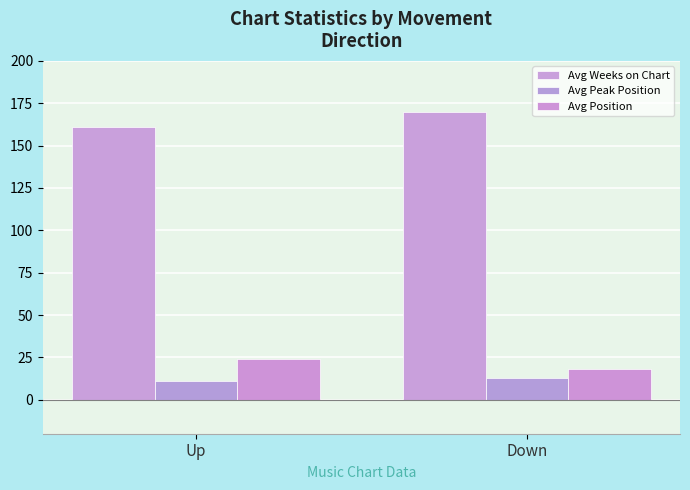

Are the bars grouped side by side (vs. stacked)?

Yes